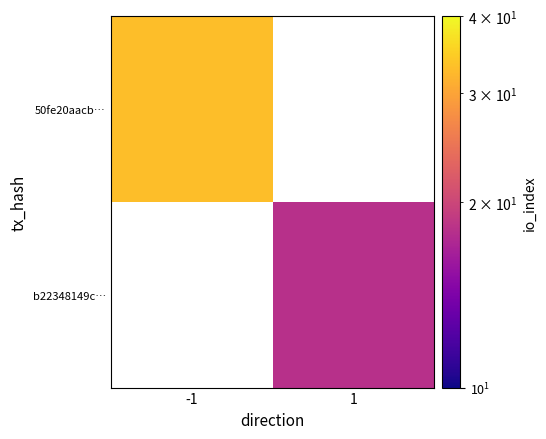

List the labels in order of 50fe20aacb… value, smallest first.

-1, 1